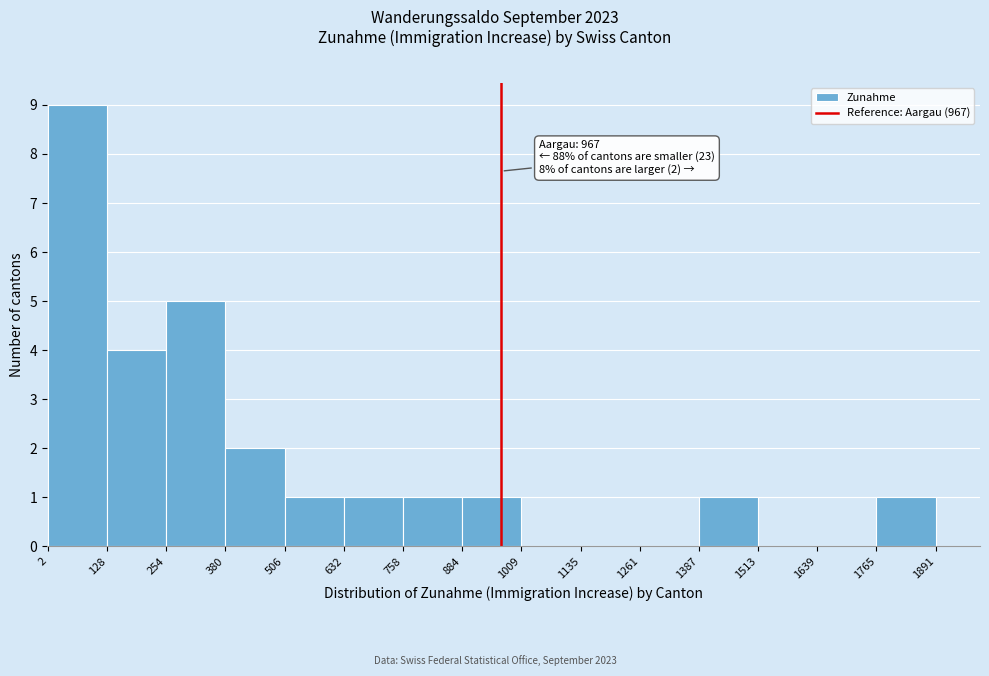

Which range on the x-axis has the tallest bar?

2 to 128